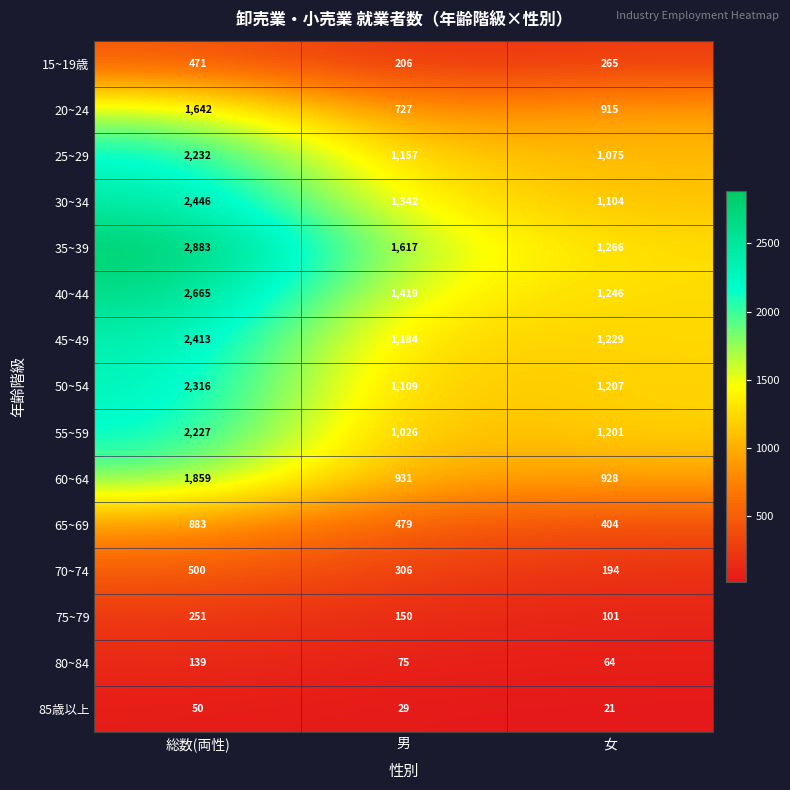

Is it true that 65~69 equals 664 at 女?

False